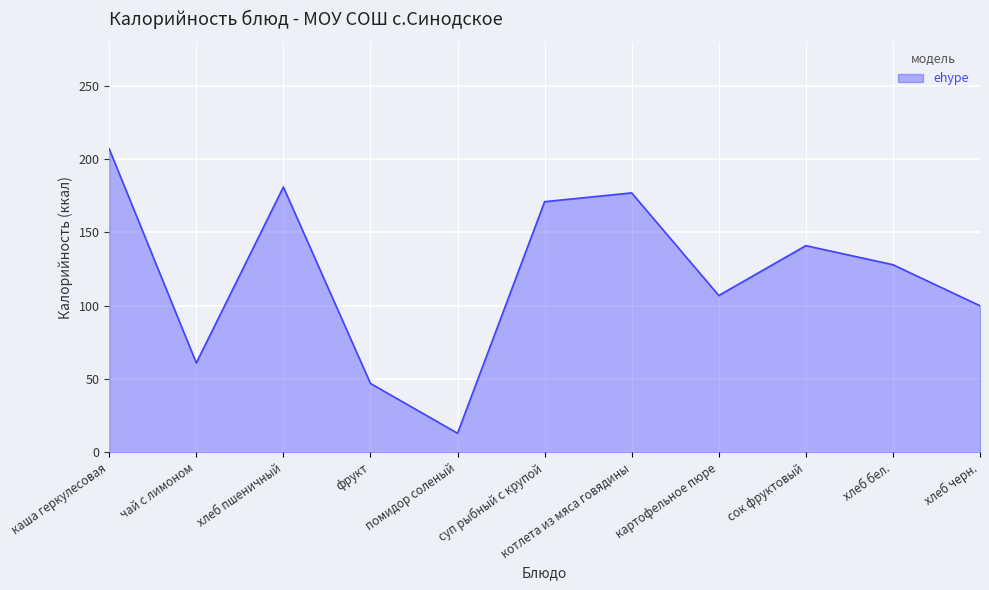

At which label is the value closest to 110?

картофельное пюре